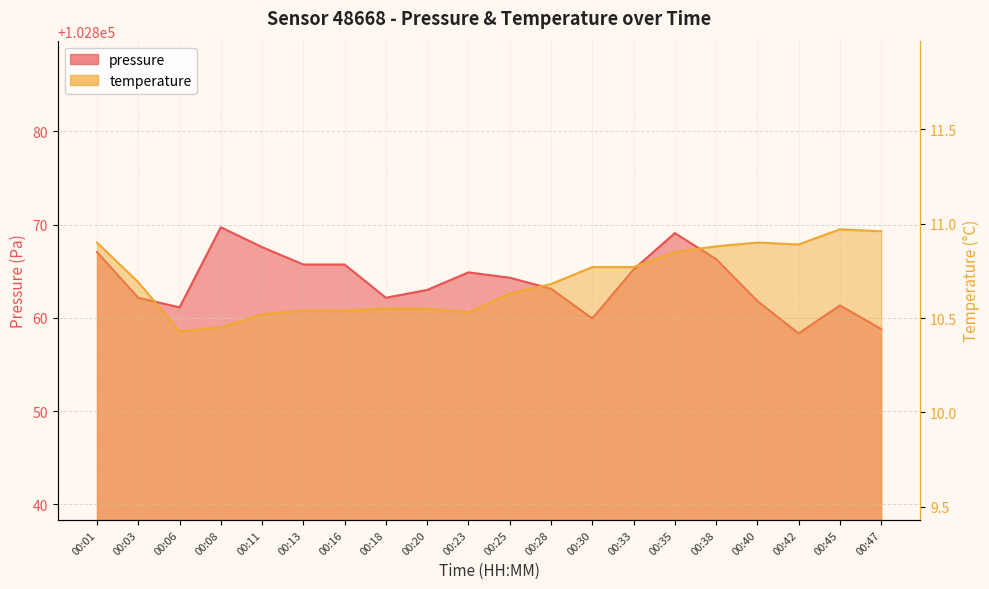

True or false: temperature and pressure intersect in this chart.

False